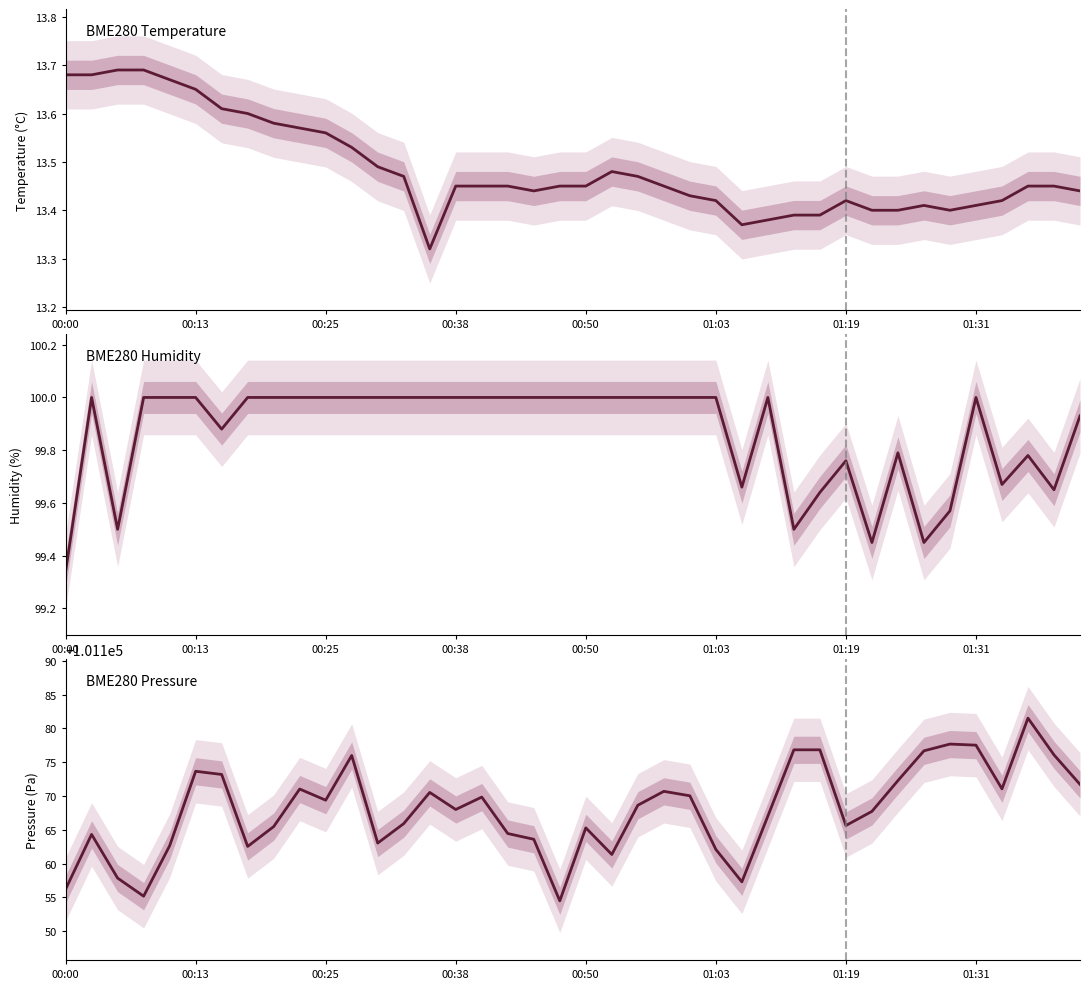

Reading left to right, what are all the values shown in this chart?

BME280 Temperature: 13.7	13.7	13.7	13.7	13.7	13.7	13.6	13.6	13.6	13.6	13.6	13.5	13.5	13.5	13.3	13.4	13.4	13.4	13.4	13.4	13.4	13.5	13.5	13.4	13.4	13.4	13.4	13.4	13.4	13.4	13.4	13.4	13.4	13.4	13.4	13.4	13.4	13.4	13.4	13.4
BME280 Humidity: 99.3	100.0	99.5	100.0	100.0	100.0	99.9	100.0	100.0	100.0	100.0	100.0	100.0	100.0	100.0	100.0	100.0	100.0	100.0	100.0	100.0	100.0	100.0	100.0	100.0	100.0	99.7	100.0	99.5	99.6	99.8	99.5	99.8	99.5	99.6	100.0	99.7	99.8	99.7	99.9
BME280 Pressure: 101156.2	101164.3	101157.8	101155.2	101162.6	101173.7	101173.2	101162.5	101165.5	101171.0	101169.4	101176.0	101163.0	101165.9	101170.5	101168.0	101169.8	101164.4	101163.6	101154.5	101165.3	101161.3	101168.6	101170.7	101170.0	101162.1	101157.3	101167.0	101176.8	101176.8	101165.6	101167.7	101172.3	101176.7	101177.7	101177.5	101171.1	101181.5	101176.1	101171.7